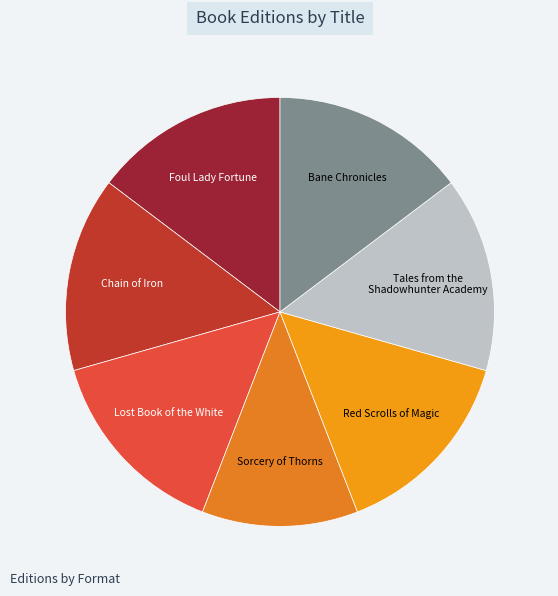

How many segments does this pie chart have?

7